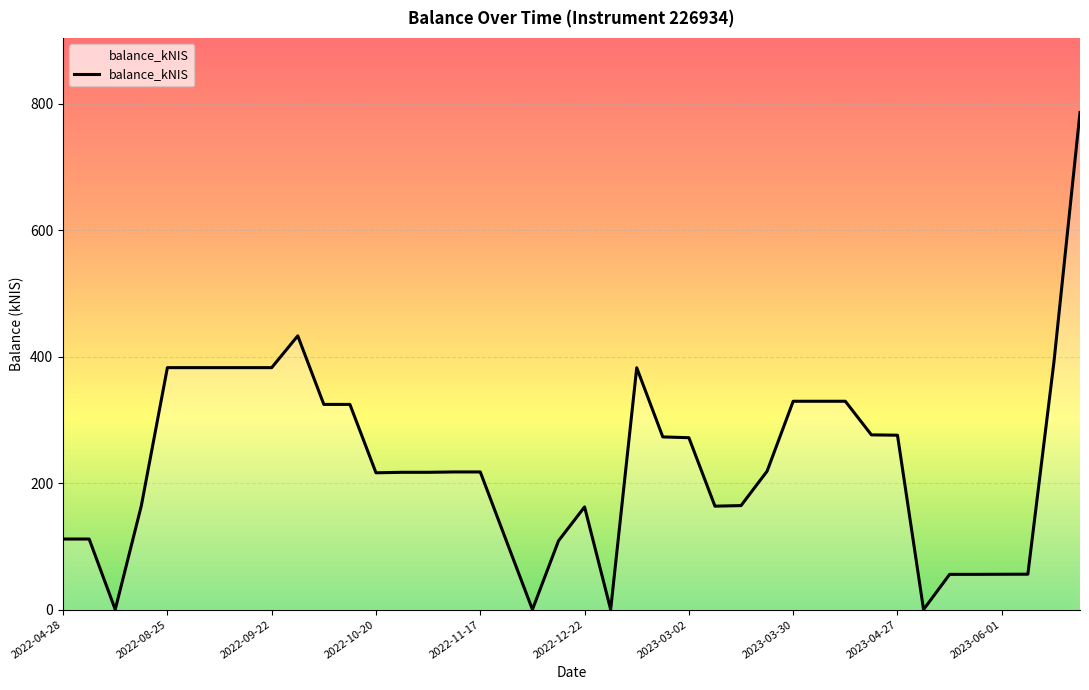

What is the greatest value displayed?

786.1